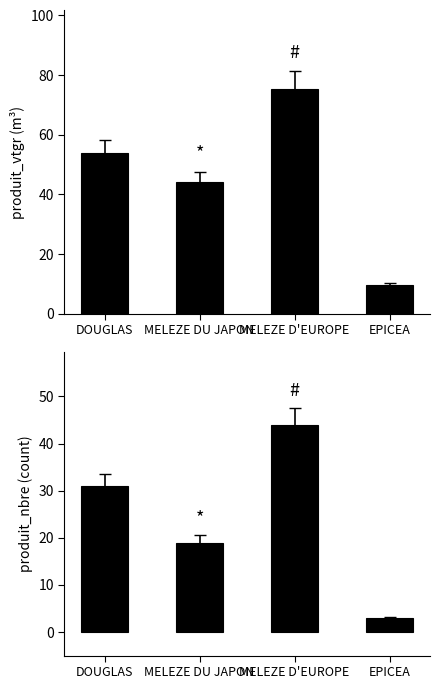

Where is produit_vtgr nearest to the value 42?

MELEZE DU JAPON